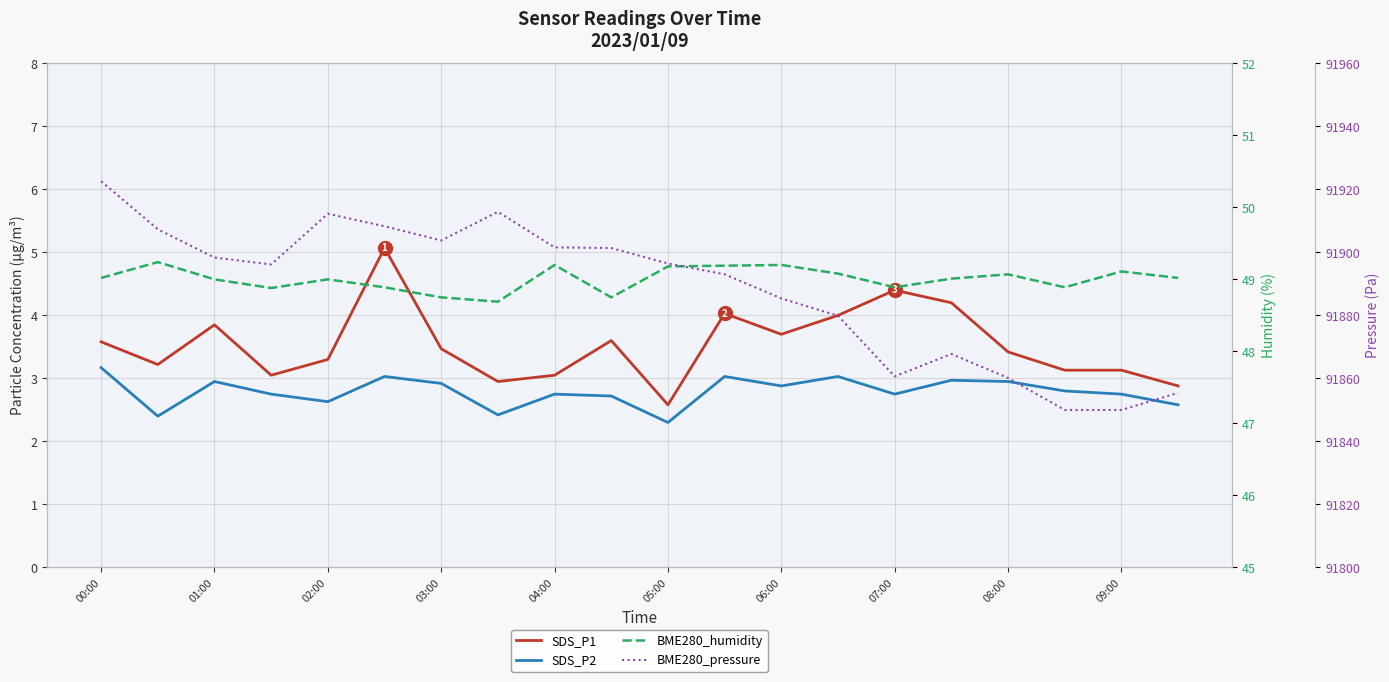

What position from the right is 06:00?

8